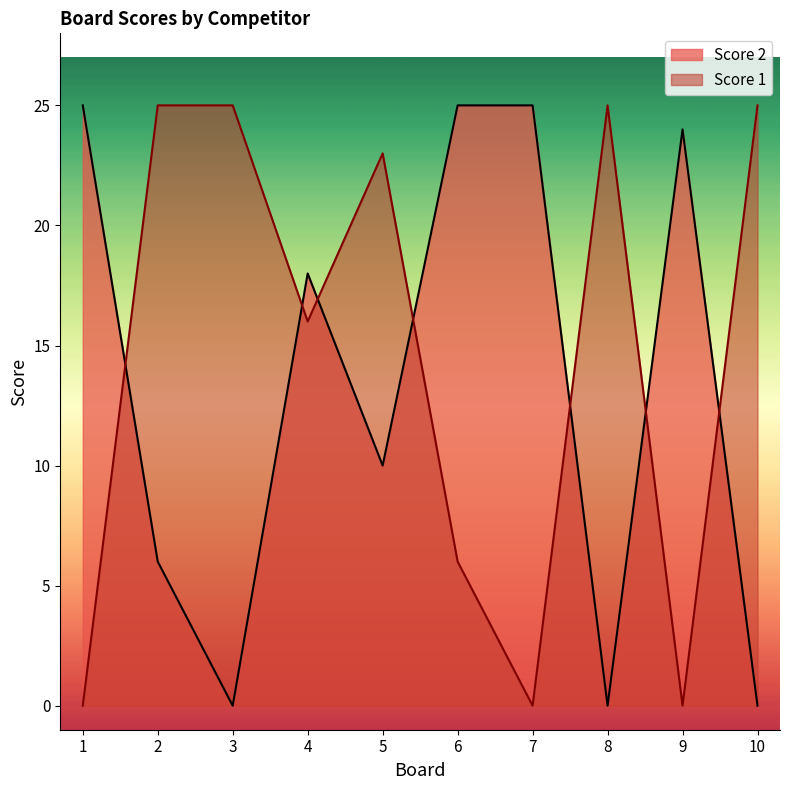

Reading right to left, list all the values displayed in this chart.

Score 2: 10=0	9=24	8=0	7=25	6=25	5=10	4=18	3=0	2=6	1=25
Score 1: 10=25	9=0	8=25	7=0	6=6	5=23	4=16	3=25	2=25	1=0